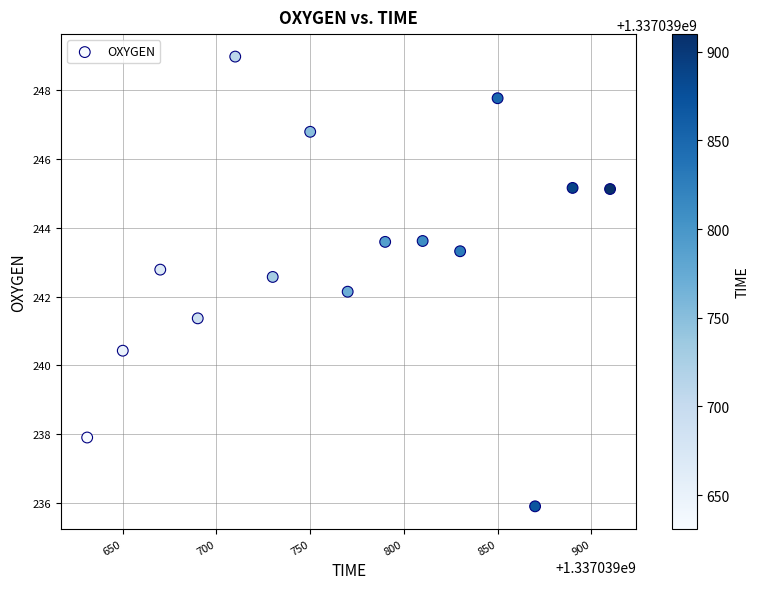

What is the range of Y values (max minus min)?

13.1